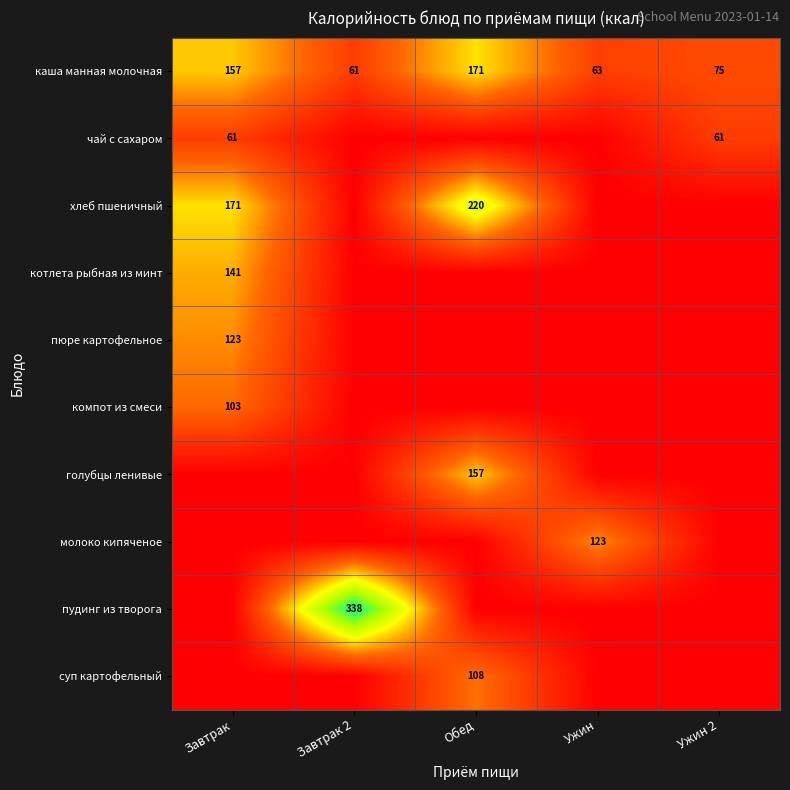

True or false: пудинг из творога has a value of 86 at Завтрак 2.

False